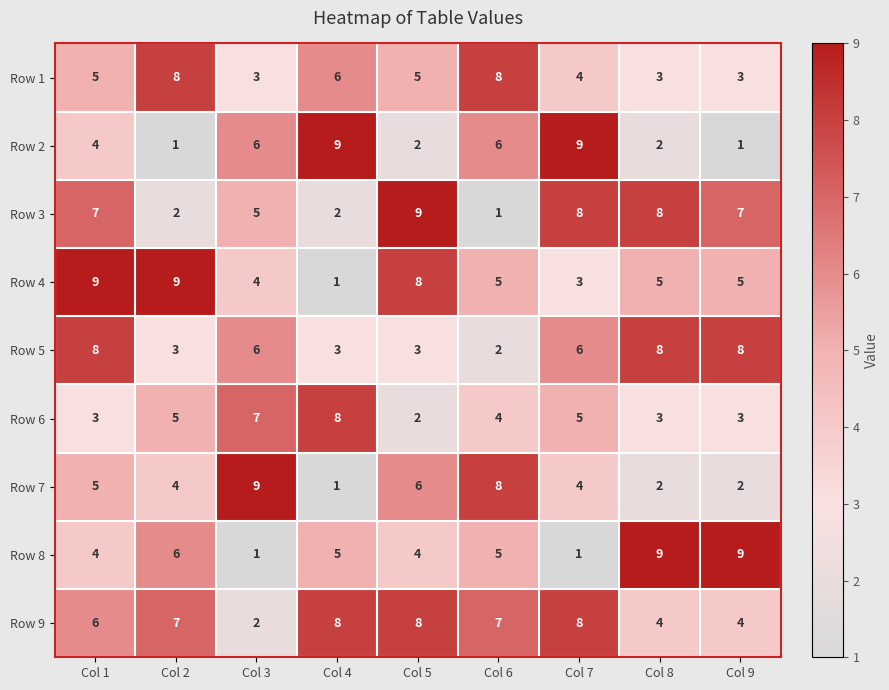

Which category has the lowest value in the Row 6 series?

Col 5